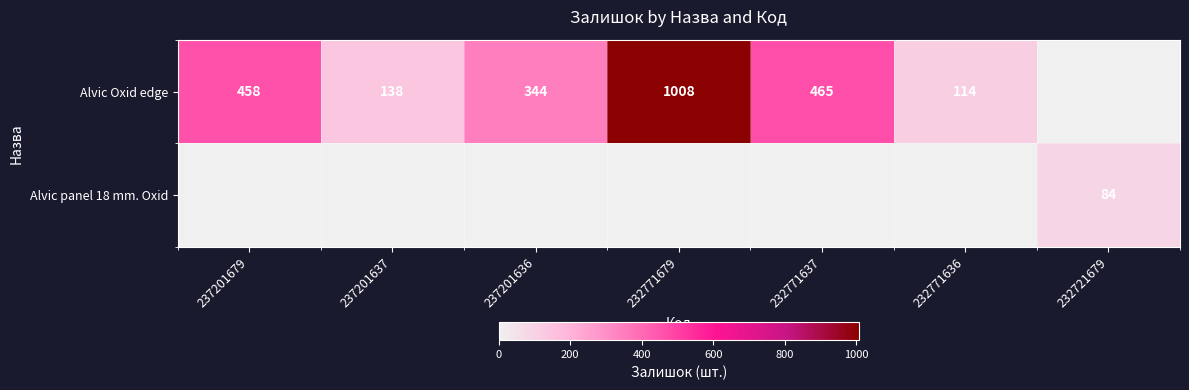

What is the sum of the Alvic Oxid edge values at 232771679 and 237201636?

1352